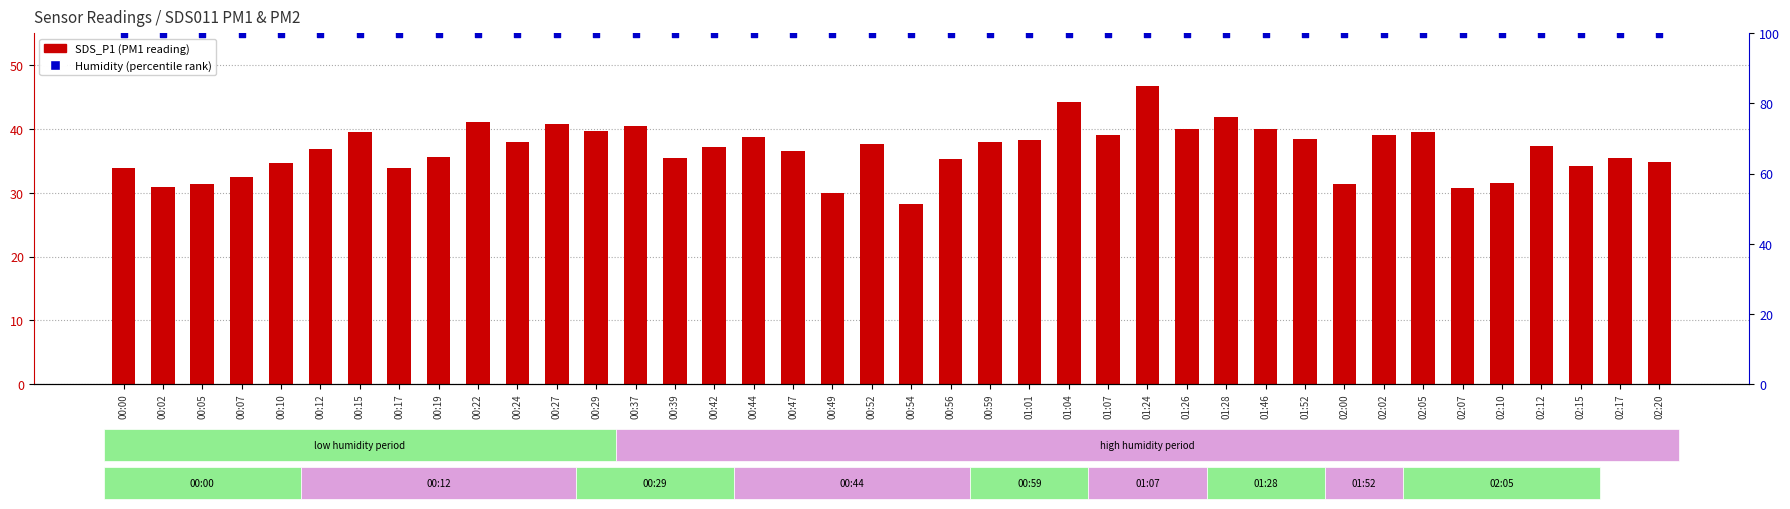

At how many categories does at least one series exceed 91?

40